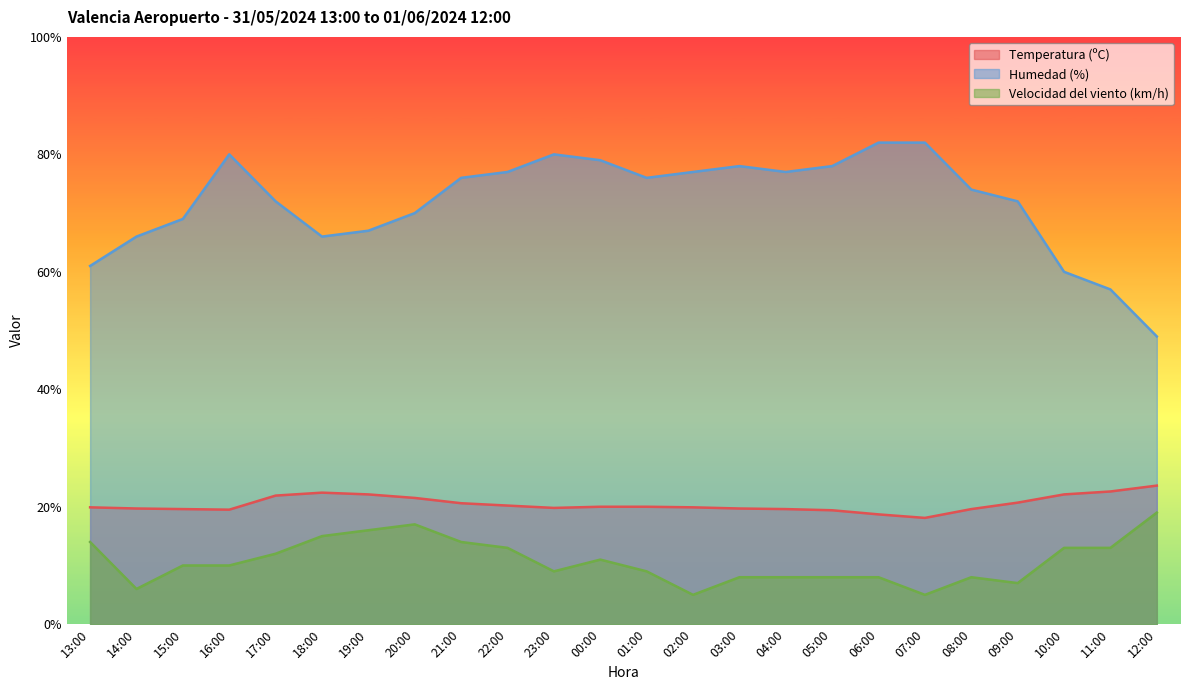

Is it true that Humedad (%) equals 17.7 at 05:00?

False